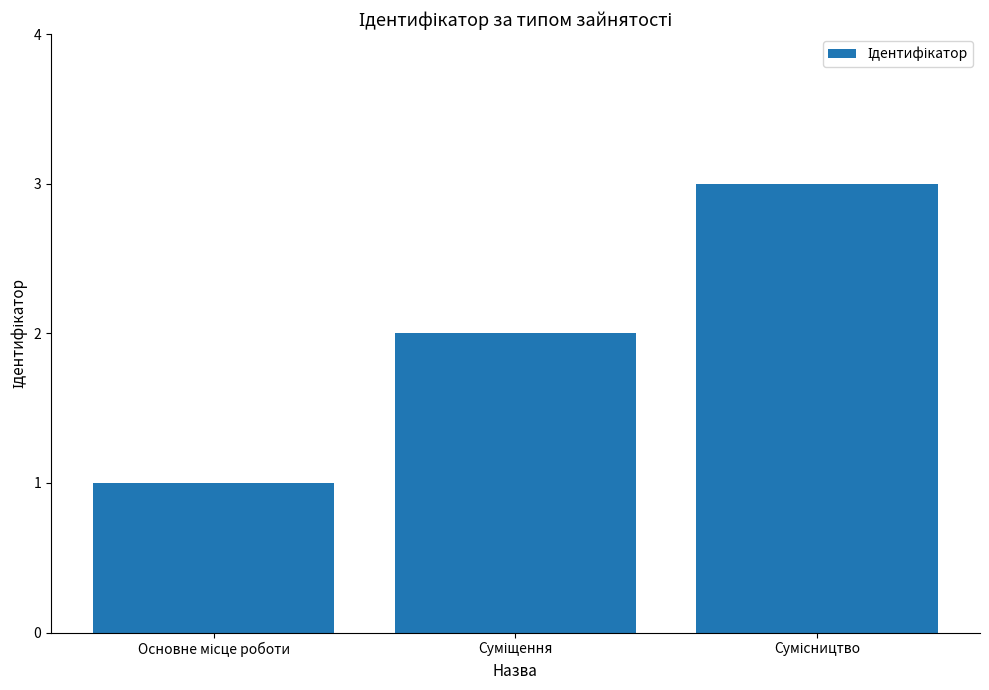

What is the average value?

2